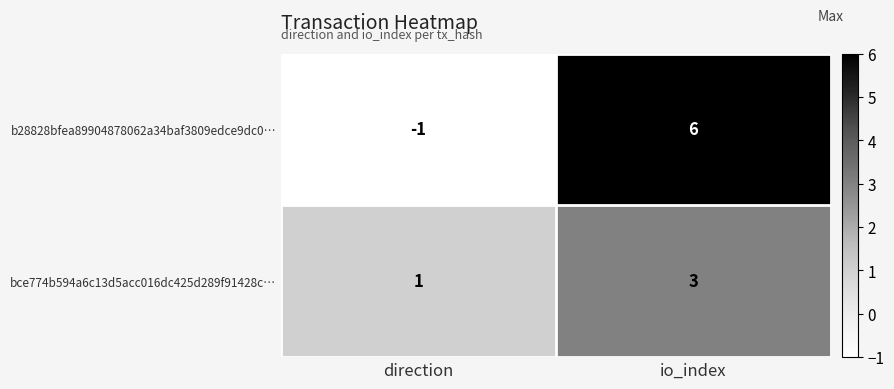

True or false: b28828bfea89904878062a34baf3809edce9dc0… has a value of -1 at direction.

True